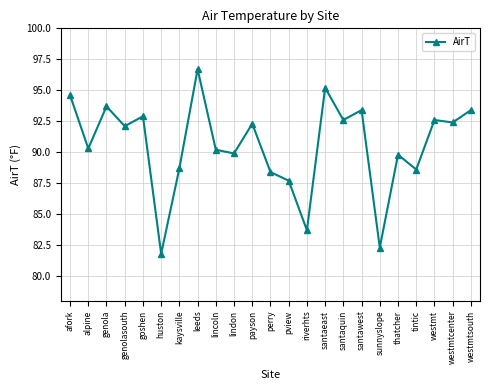

What is the label of the 3rd point from the right?

westmt